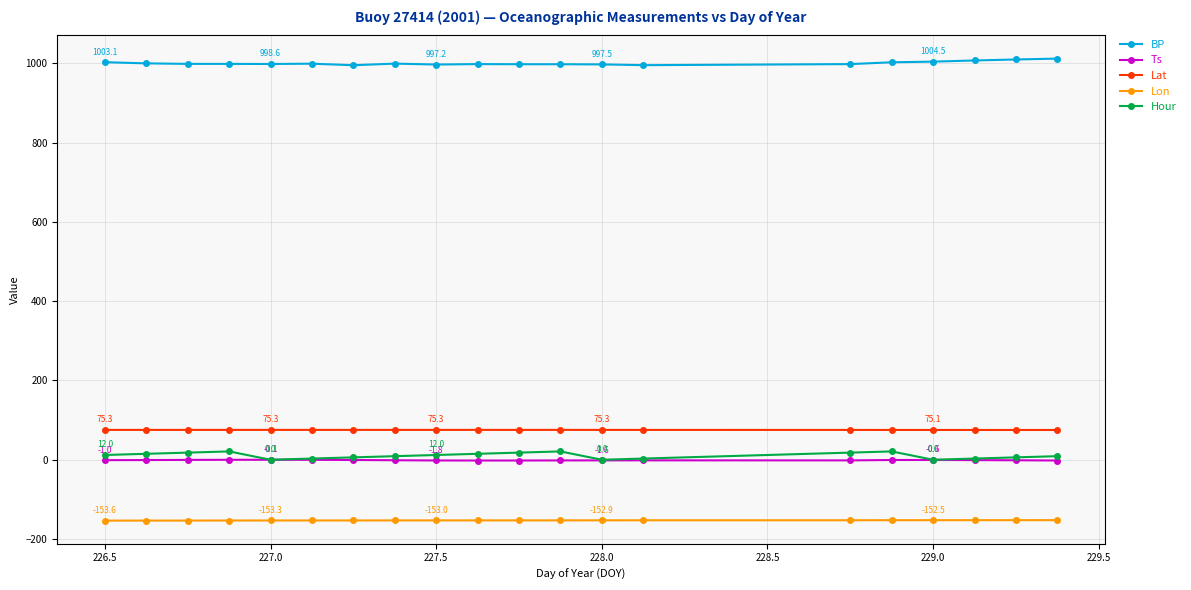

What is the highest value of the Lon series?

-152.4